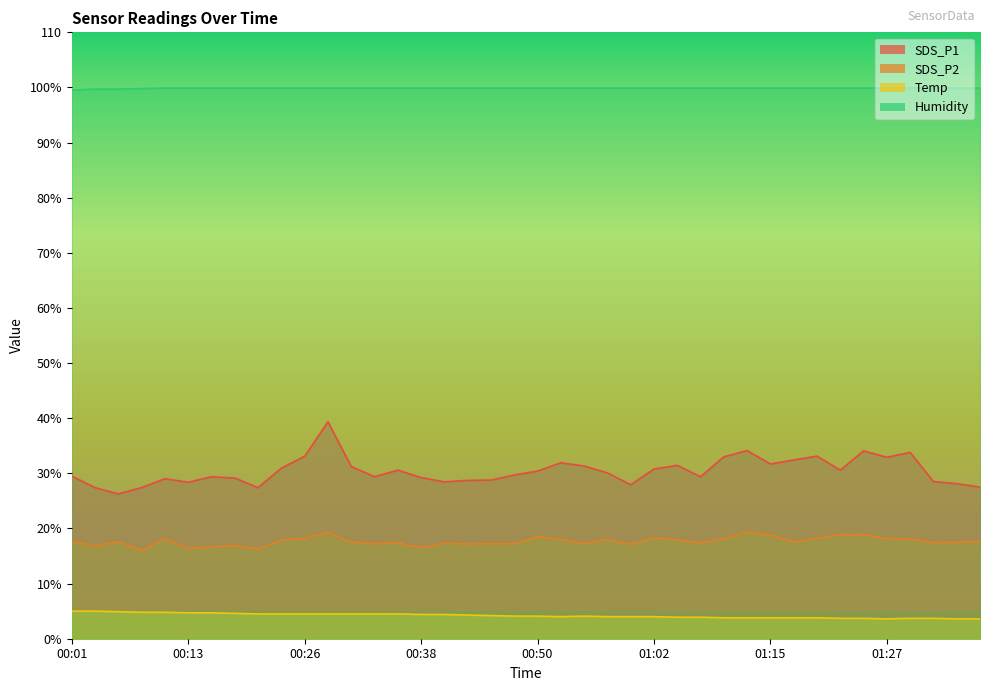

Which series has the largest total across all categories?

Humidity